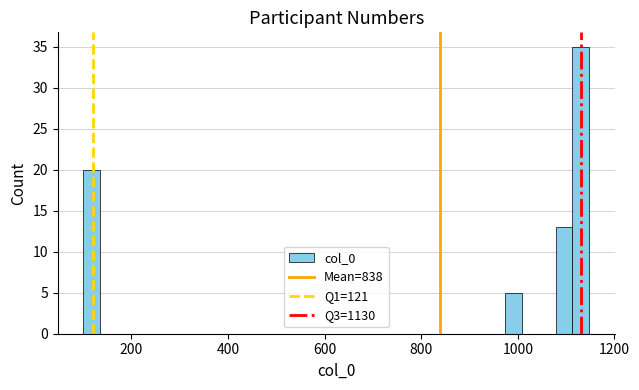

Read against the x-axis, roughly where is the centre of the tallest bar?

1140